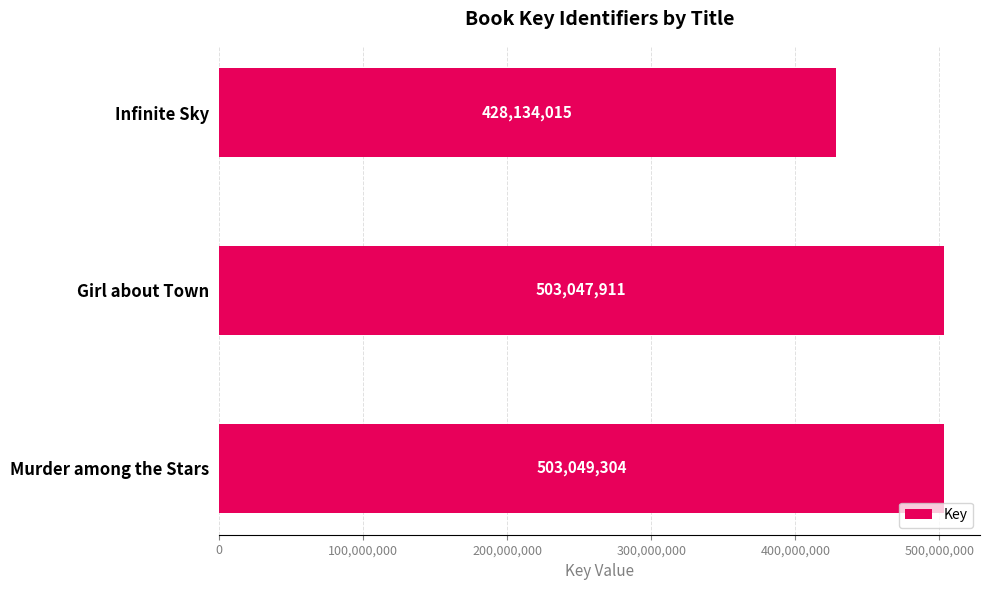

The value at Girl about Town is 503047911. True or false?

True